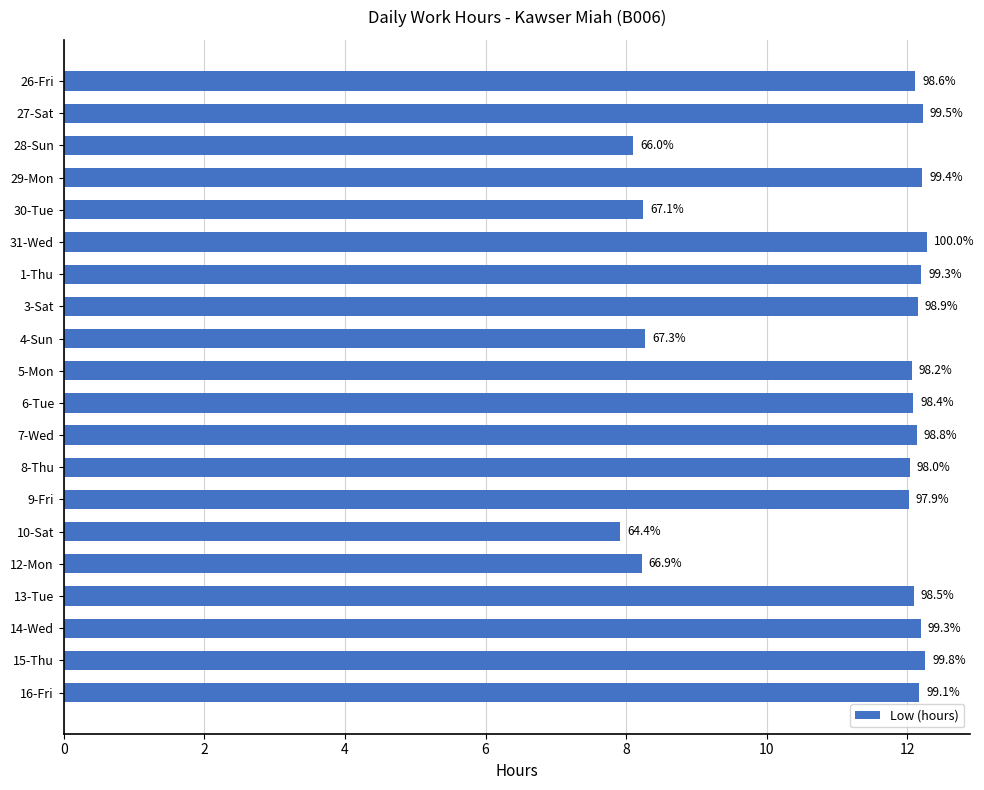

How many bars are there in total?

20